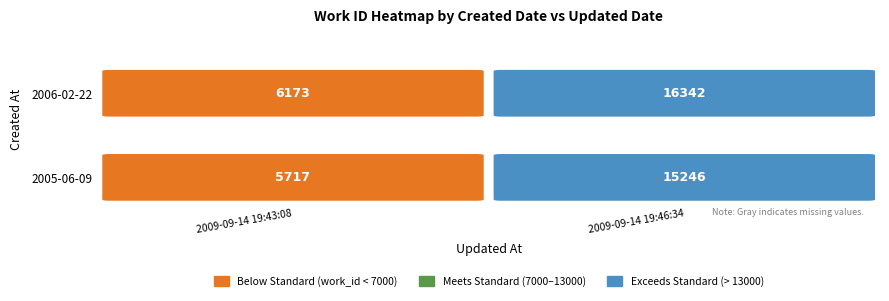

Which category has the highest value in the 2006-02-22 series?

2009-09-14 19:46:34